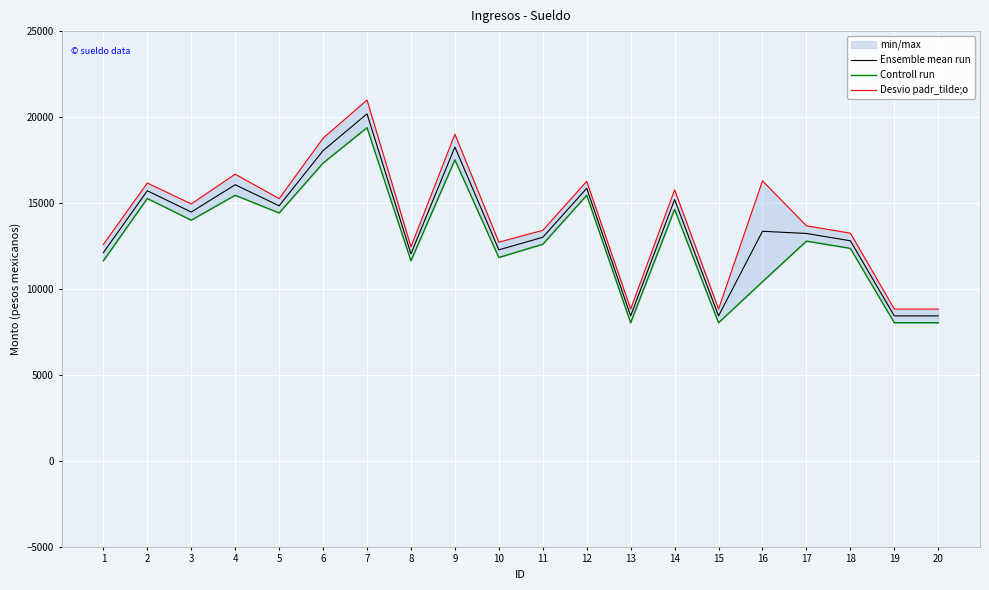

What is the spread (max minus min) of values at 6?

1448.7